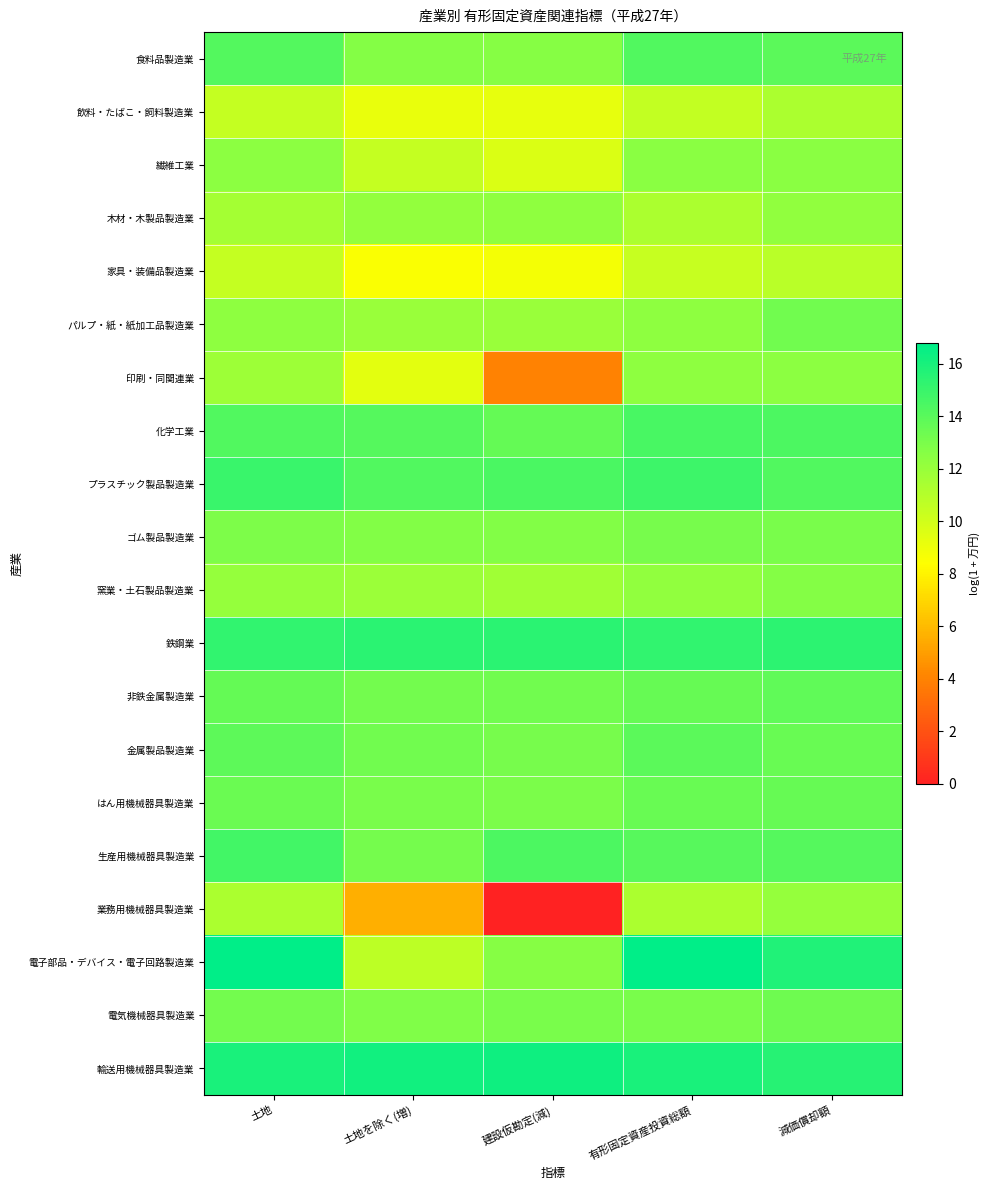

Between 建設仮勘定(減) and 土地を除く(増), which is larger?

土地を除く(増)